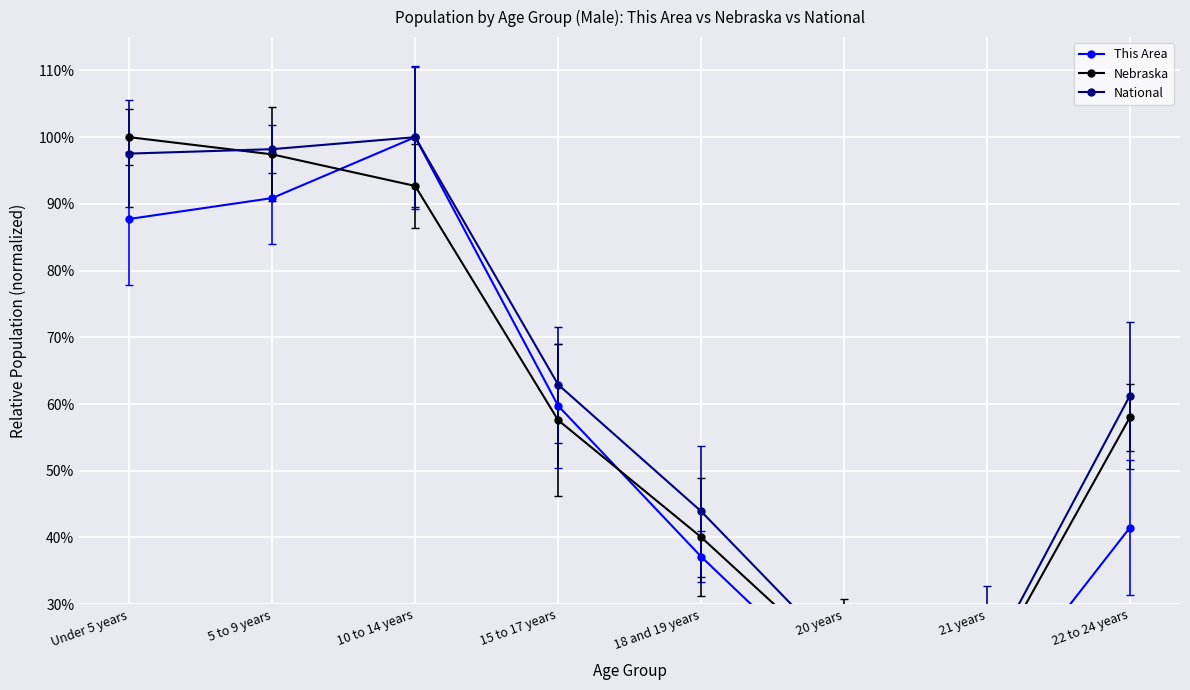

What is the spread (max minus min) of values at 5 to 9 years?

0.1